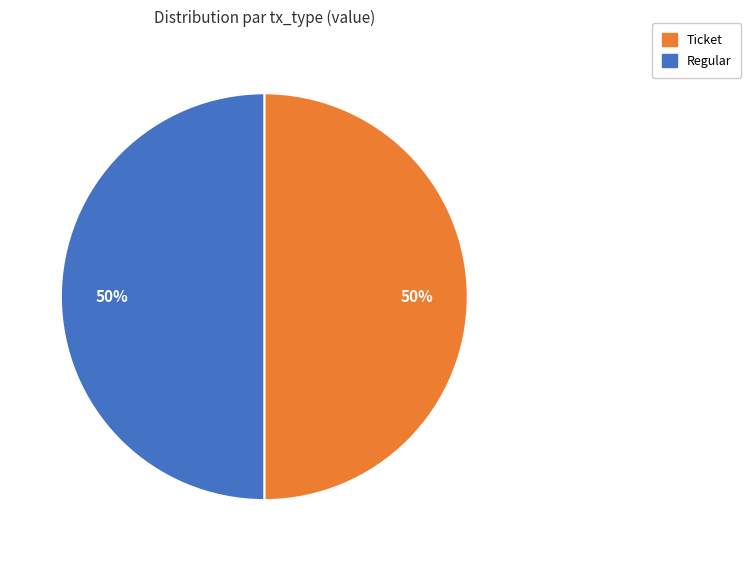

What is the ratio of the value at Ticket to the value at Regular?

1.0